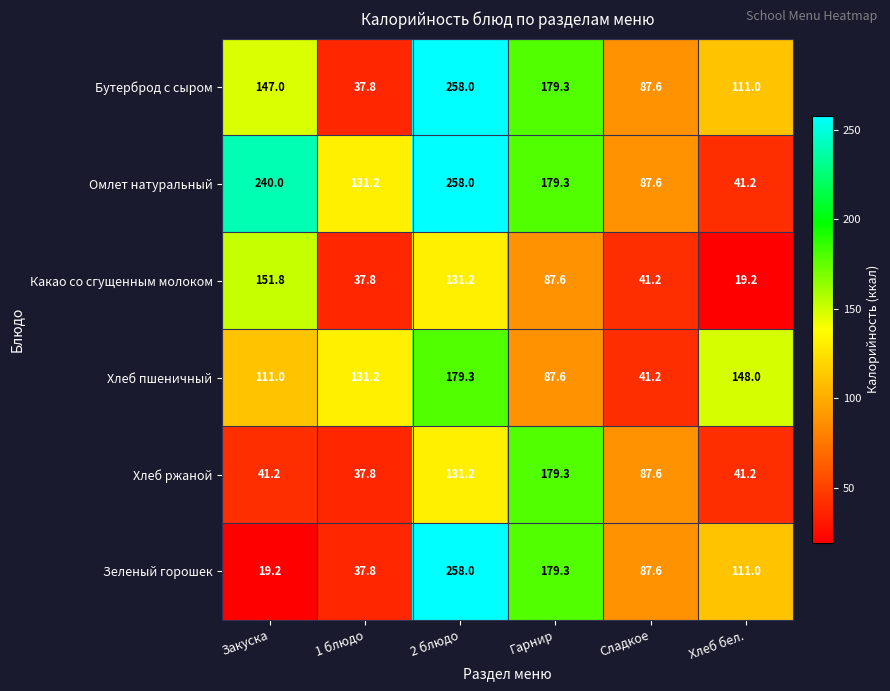

How many distinct data groups are displayed?

6